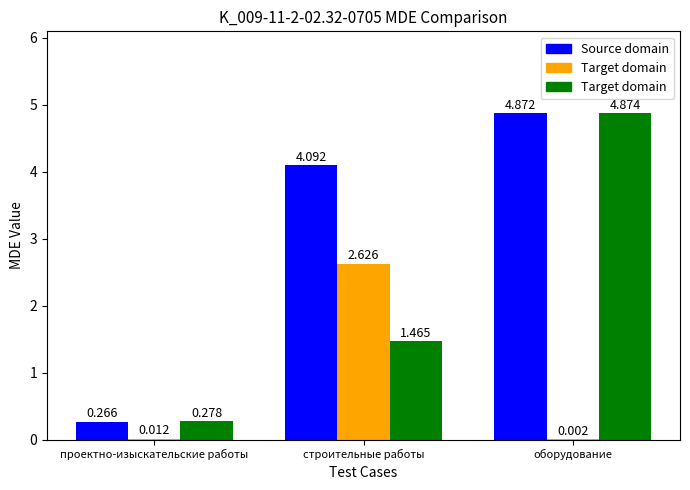

What value does the Source domain series have at оборудование?

4.9